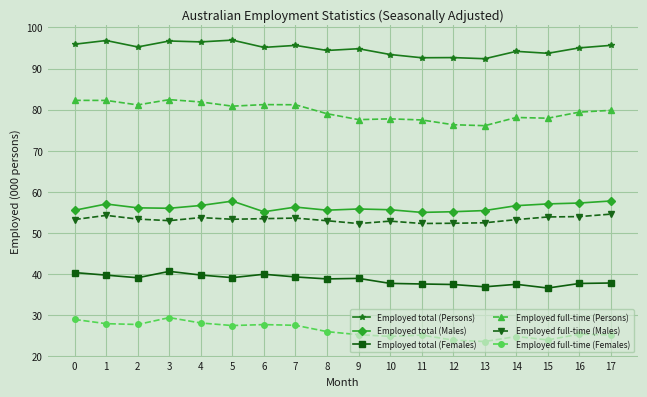

How many distinct data groups are displayed?

6